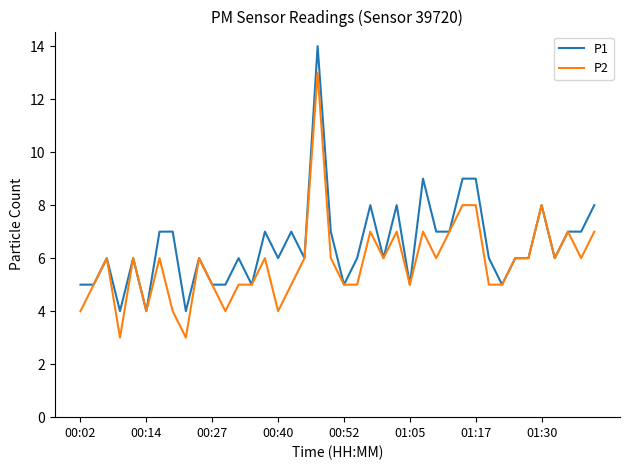

Rank the series by their maximum value, from lowest to highest.

P2, P1